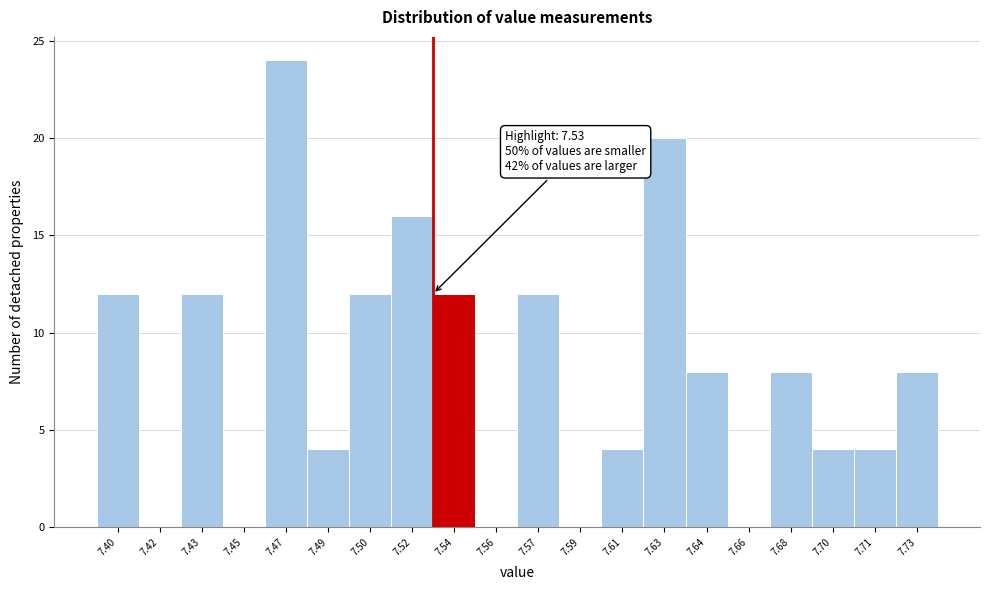

Over which range of the x-axis is the bar tallest?

7.460 to 7.478